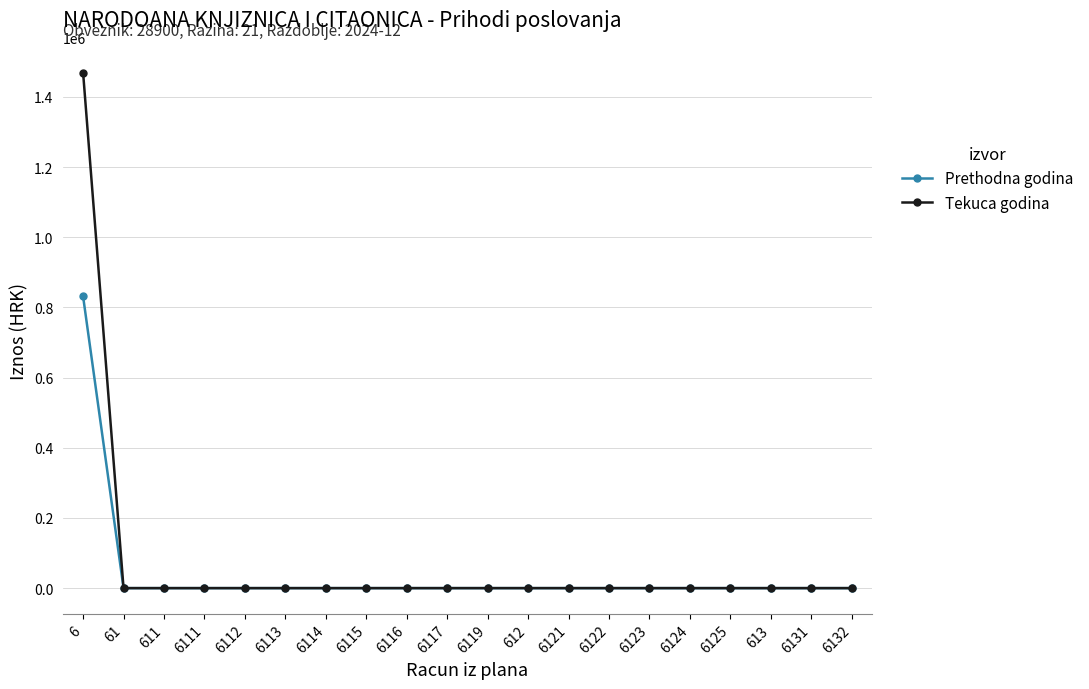

What is the label of the 13th point from the left?

6121